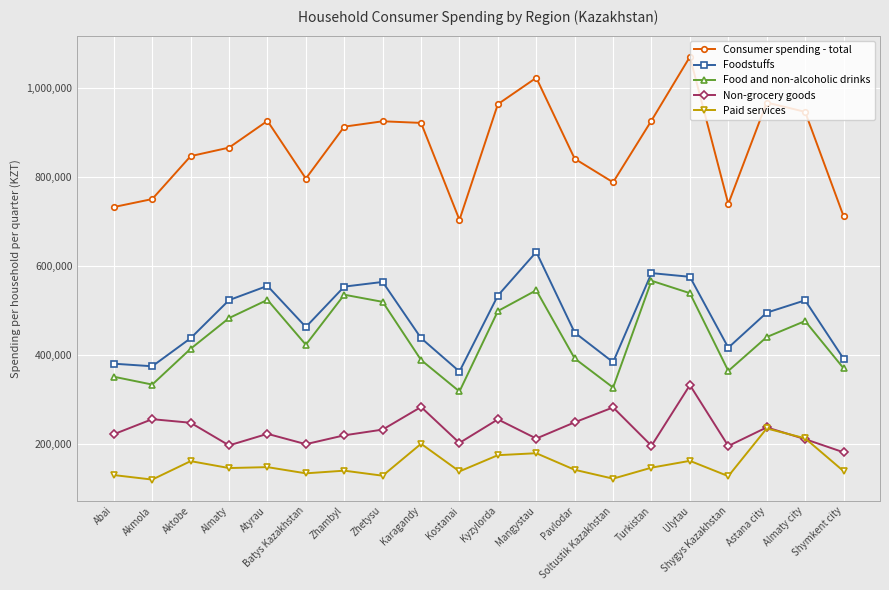

How many data points does each series have?

20